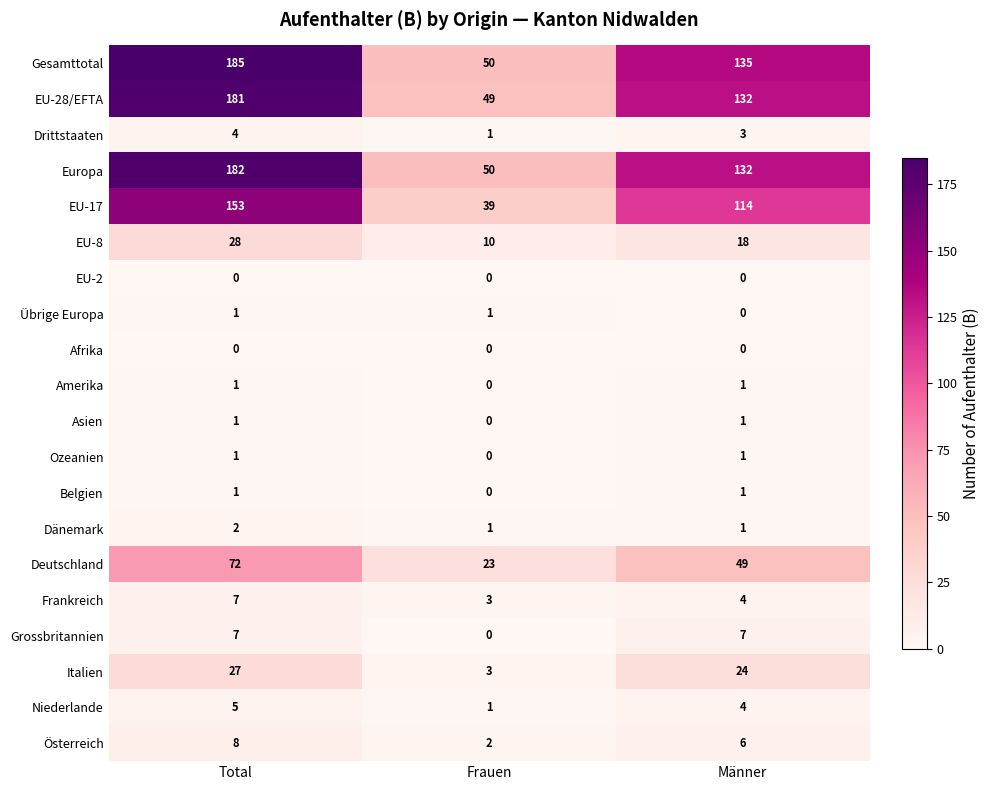

What is the sum of all Drittstaaten values?

8